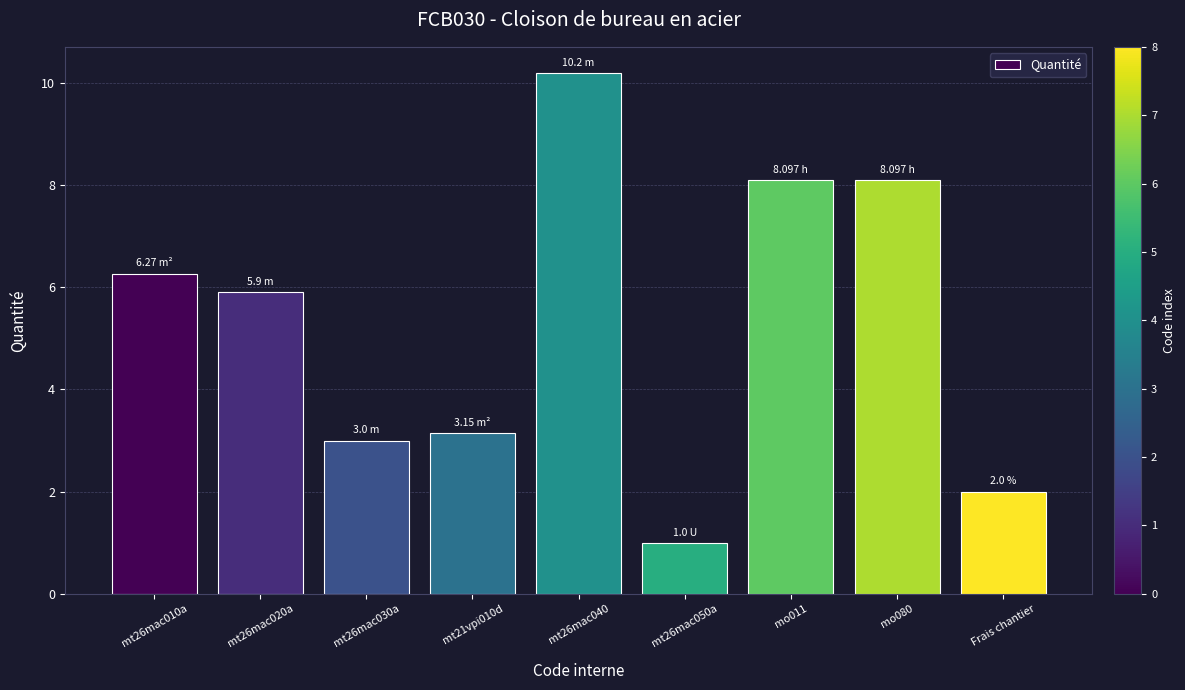

What is the difference between the maximum and minimum values?

9.2